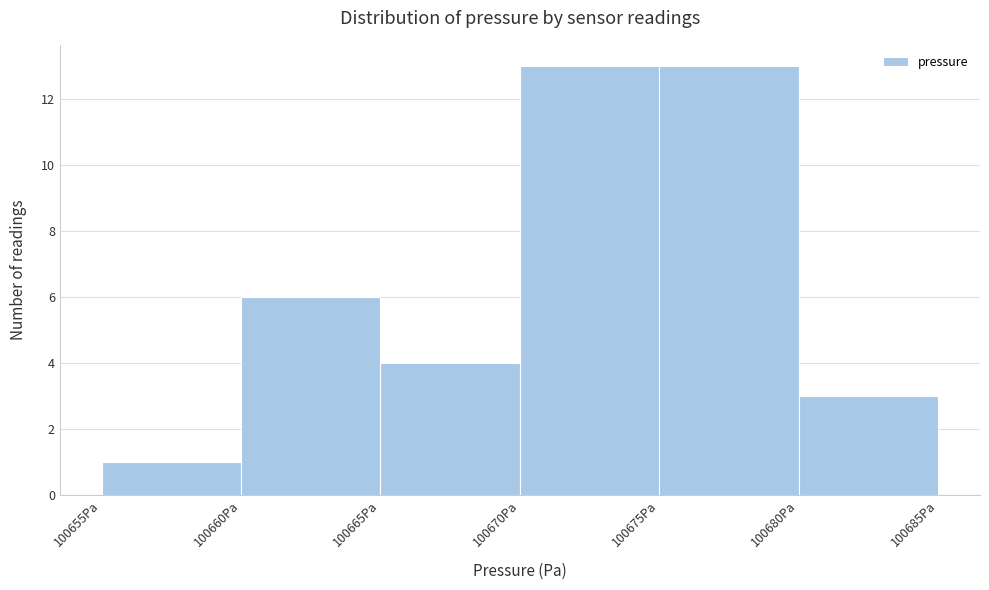

How tall is the bar that spans 100655 to 100660 on the x-axis? The values are not printed on the chart, so give them approximately, as read against the axis.

1